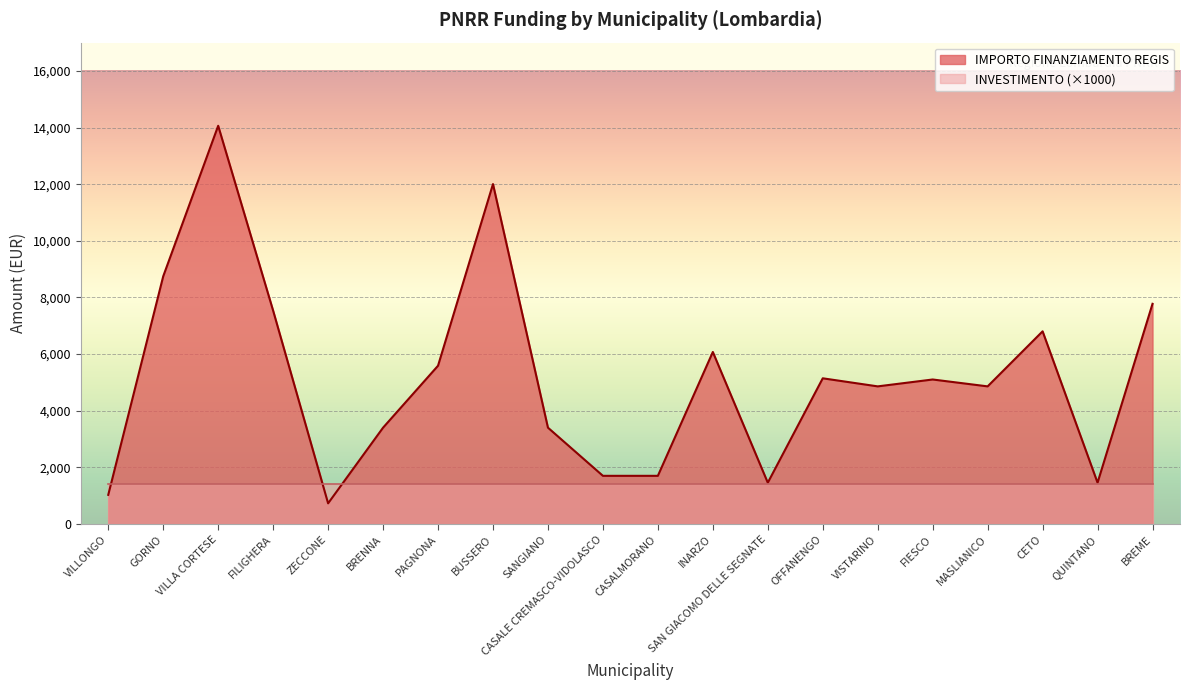

What is the value of the 20th point from the left?

7776